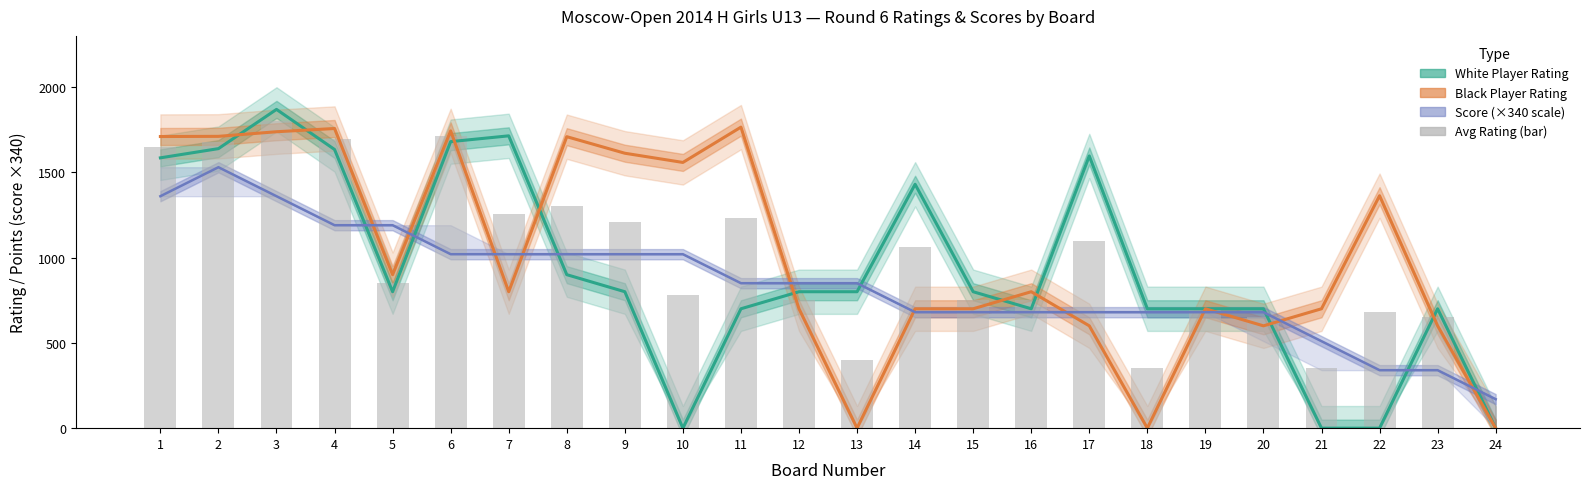

Reading left to right, list all the values displayed in this chart.

1=1647.5	2=1675.0	3=1803.5	4=1695.5	5=850.0	6=1711.5	7=1257.0	8=1304.5	9=1206.0	10=779.0	11=1232.5	12=750.0	13=400.0	14=1065.0	15=750.0	16=750.0	17=1098.0	18=350.0	19=700.0	20=650.0	21=350.0	22=681.5	23=650.0	24=0.0